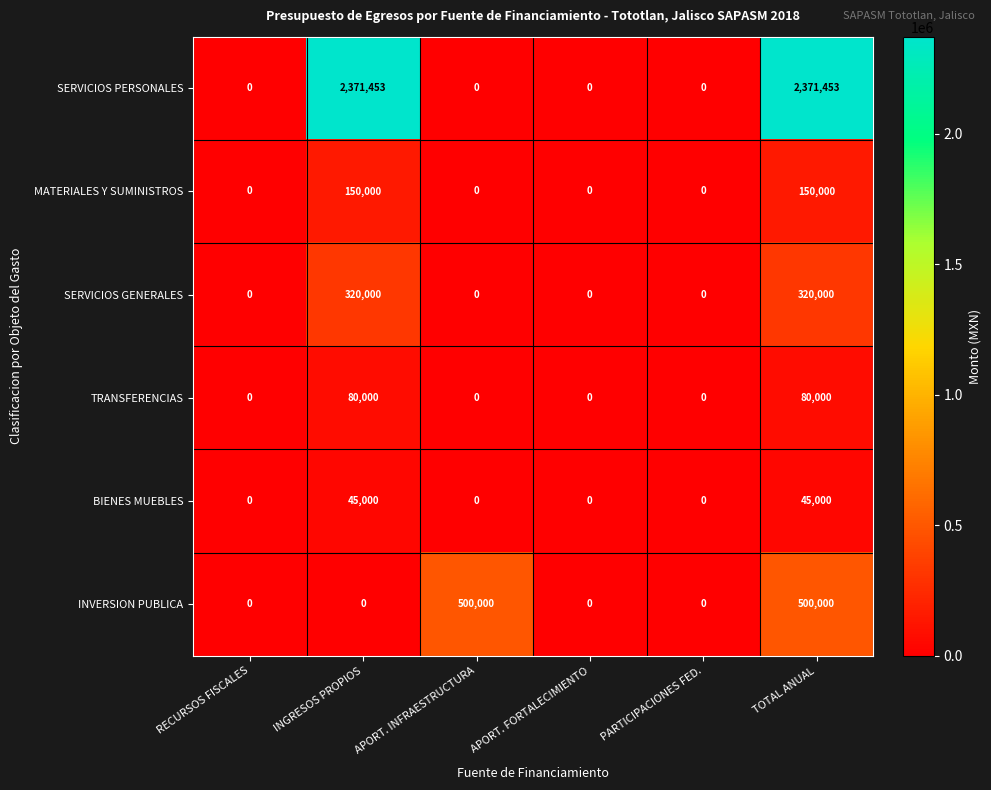

At how many categories does at least one series exceed 1923045?

2